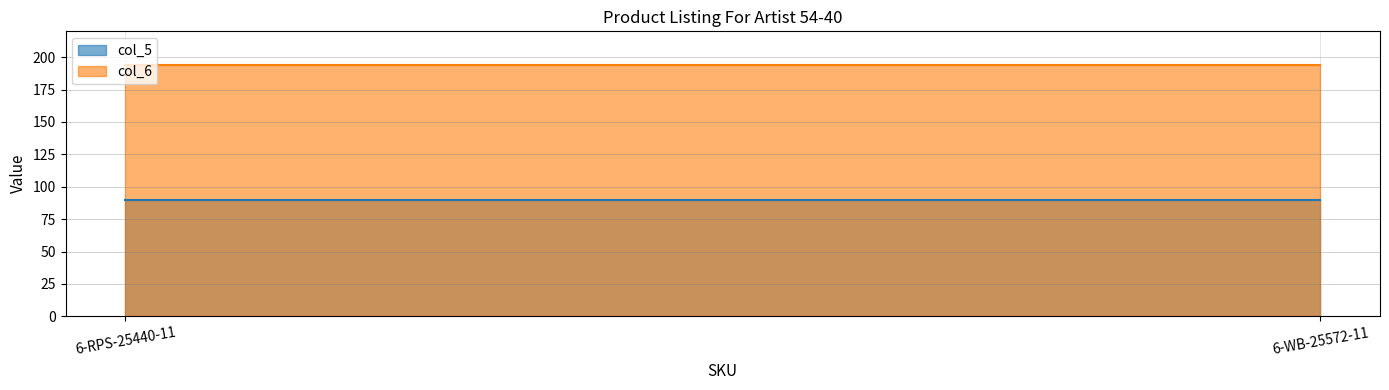

Reading right to left, list all the values displayed in this chart.

col_5: 90	90
col_6: 194	194